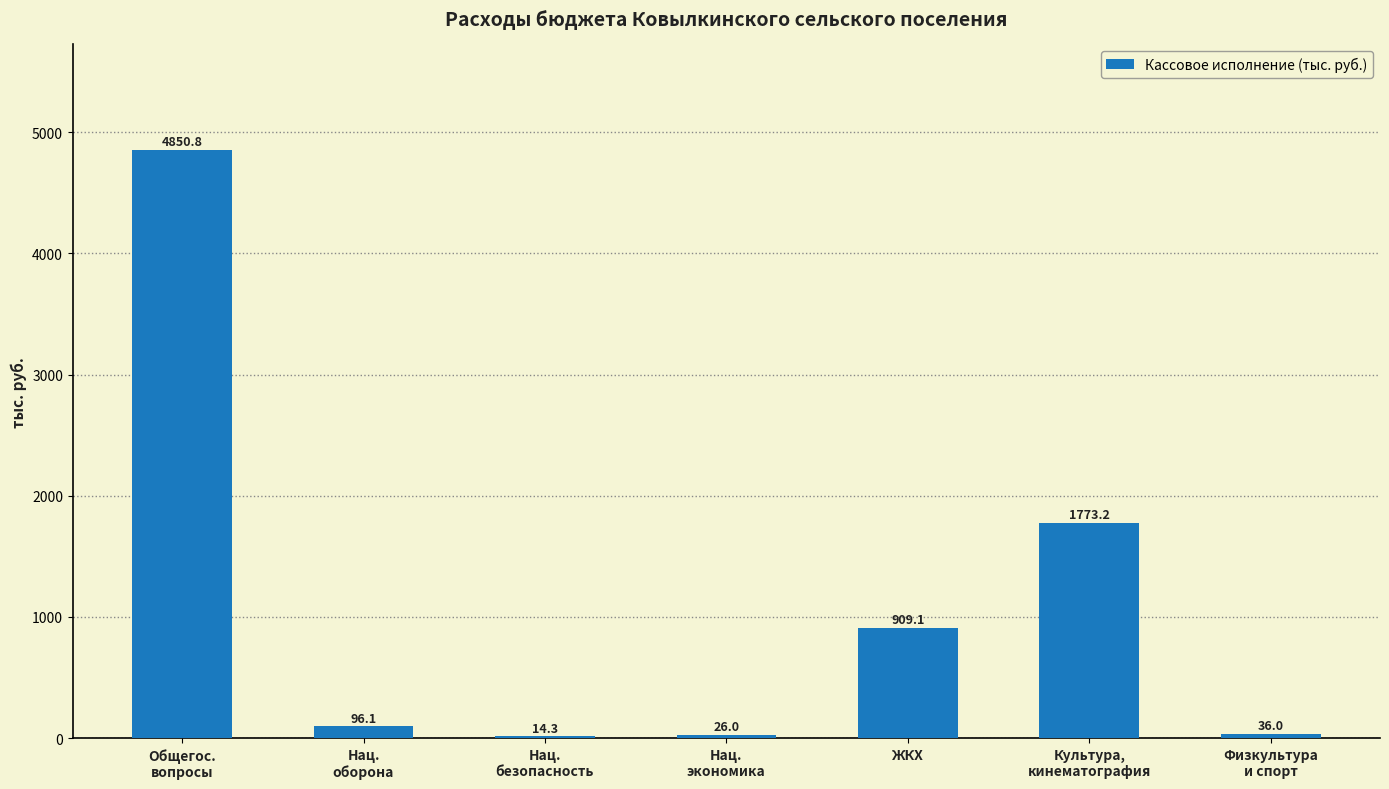

What is the greatest value displayed?

4850.8